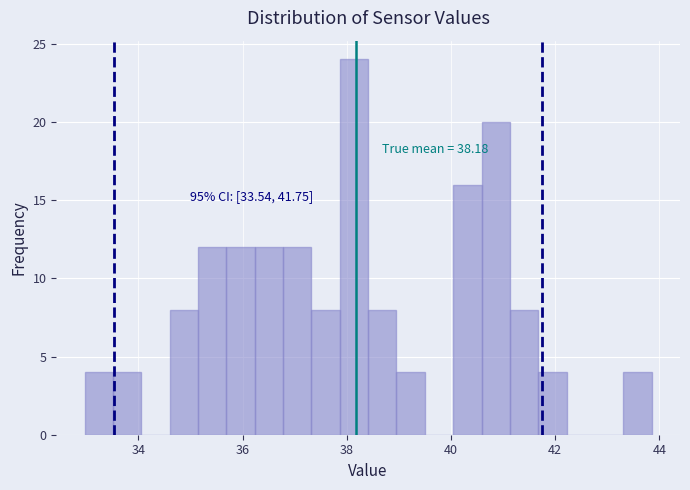

Read against the x-axis, roughly where is the centre of the tallest bar?

38.2